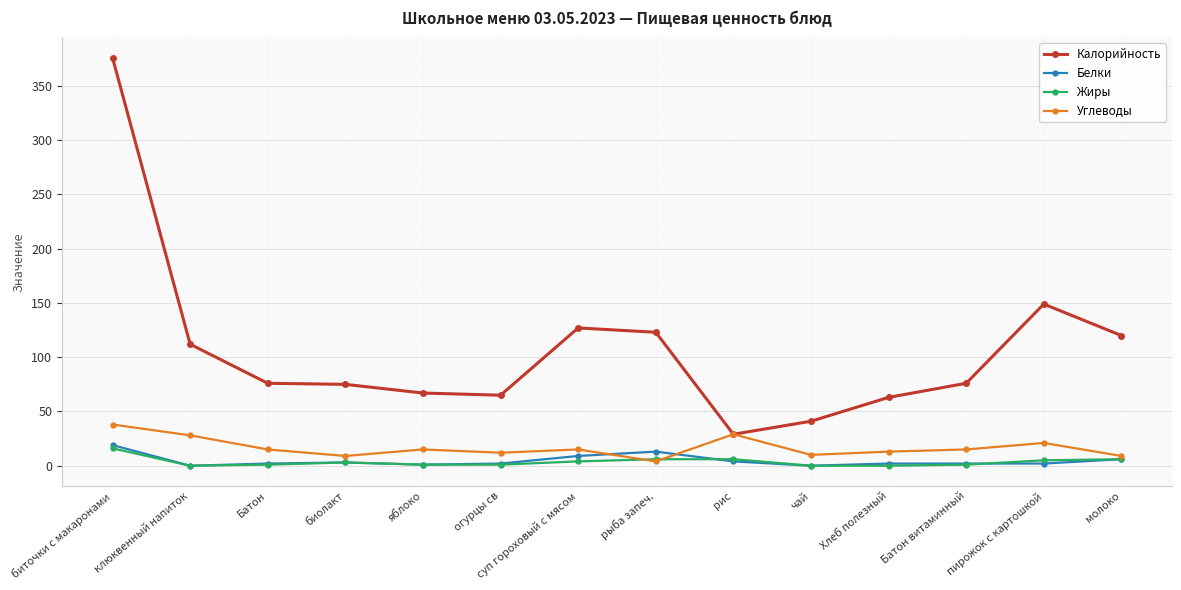

True or false: Углеводы has more than 0 interior local peaks.

True